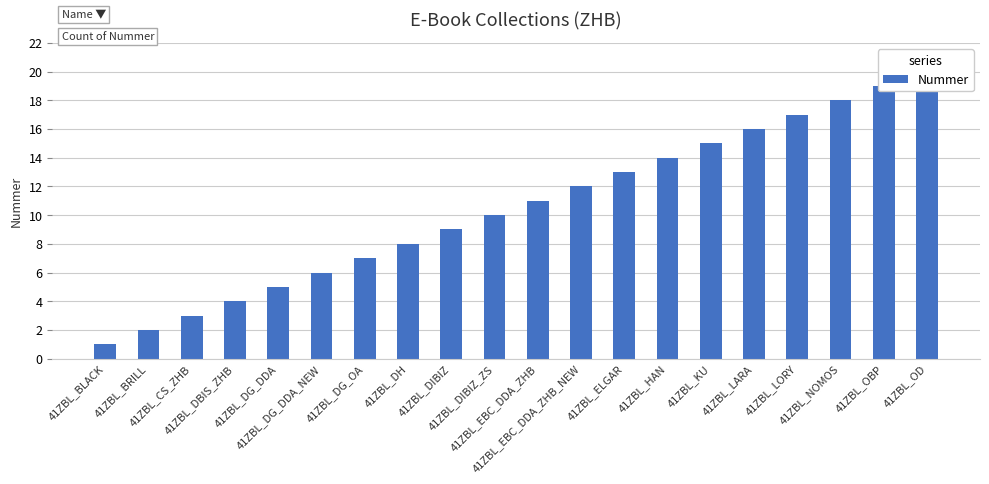

List the labels in order of value, smallest first.

41ZBL_BLACK, 41ZBL_BRILL, 41ZBL_CS_ZHB, 41ZBL_DBIS_ZHB, 41ZBL_DG_DDA, 41ZBL_DG_DDA_NEW, 41ZBL_DG_OA, 41ZBL_DH, 41ZBL_DIBIZ, 41ZBL_DIBIZ_ZS, 41ZBL_EBC_DDA_ZHB, 41ZBL_EBC_DDA_ZHB_NEW, 41ZBL_ELGAR, 41ZBL_HAN, 41ZBL_KU, 41ZBL_LARA, 41ZBL_LORY, 41ZBL_NOMOS, 41ZBL_OBP, 41ZBL_OD